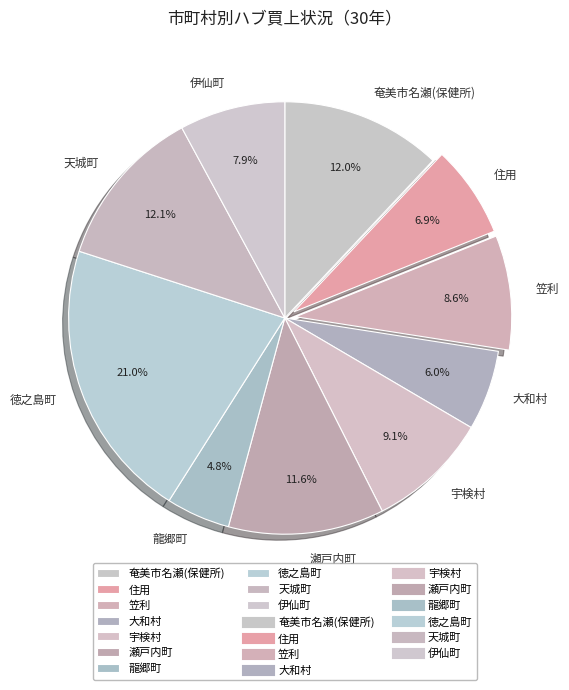

To the nearest percent, what is the difference between the 伊仙町 and 笠利 slice percentages?

1%